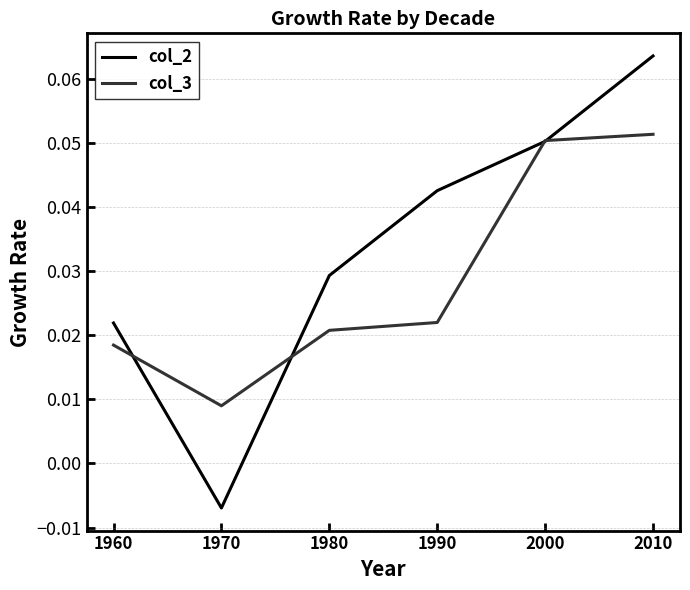

Which category has the lowest value in the col_2 series?

1970